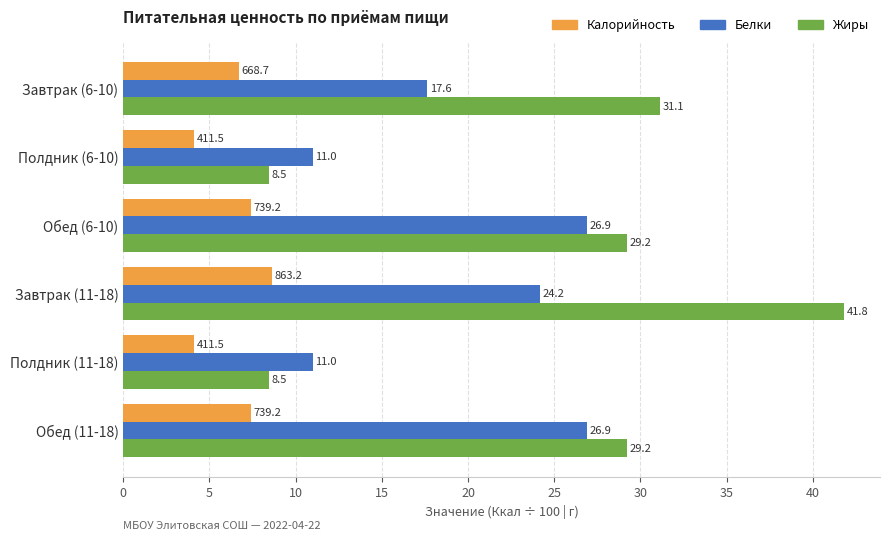

At Обед (6-10), list the series in order from smallest to largest.

Калорийность, Белки, Жиры